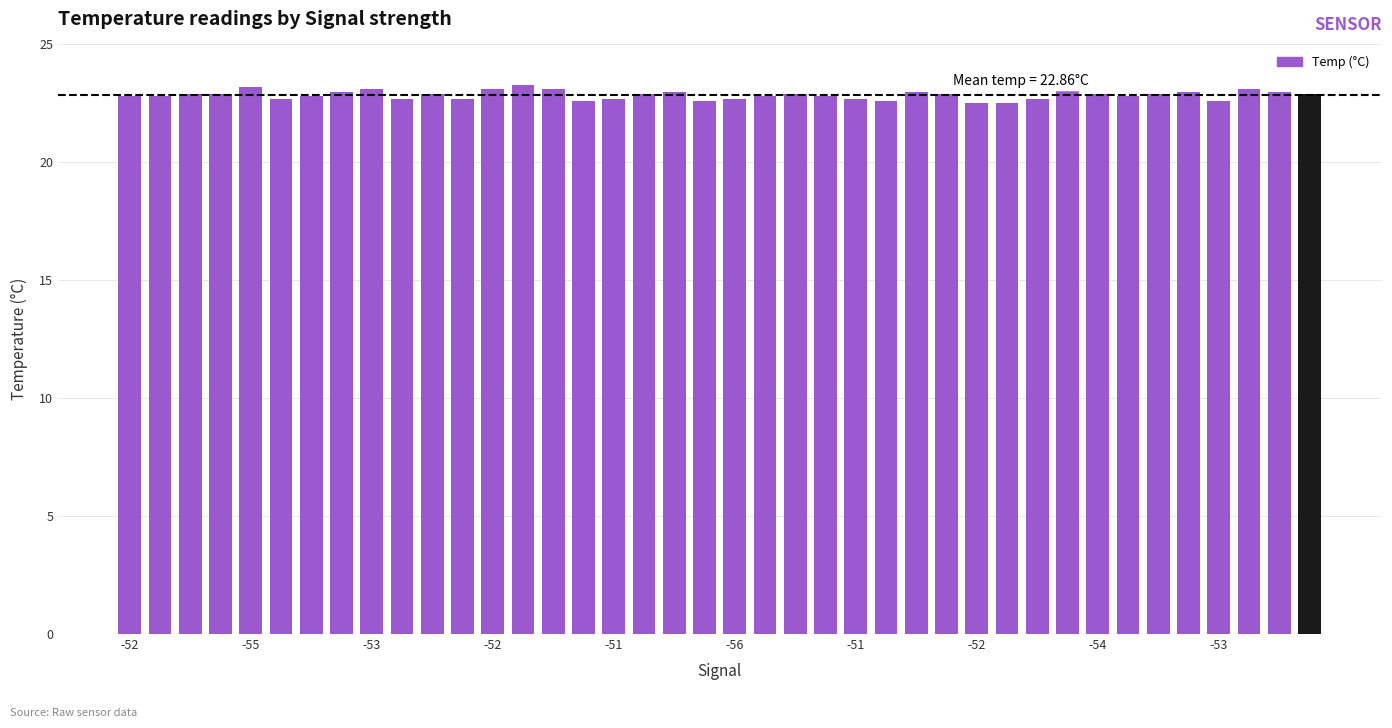

Are the bars horizontal?

No